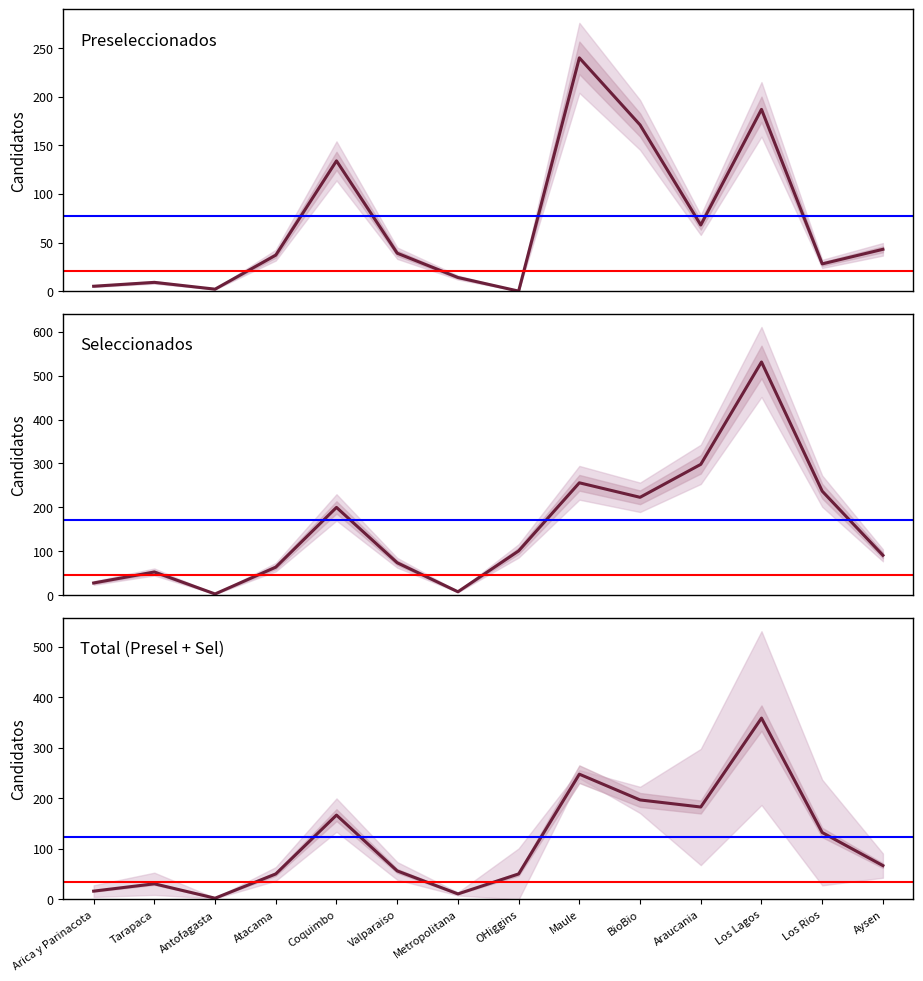

What is the sum of all promedio values?

1572.0